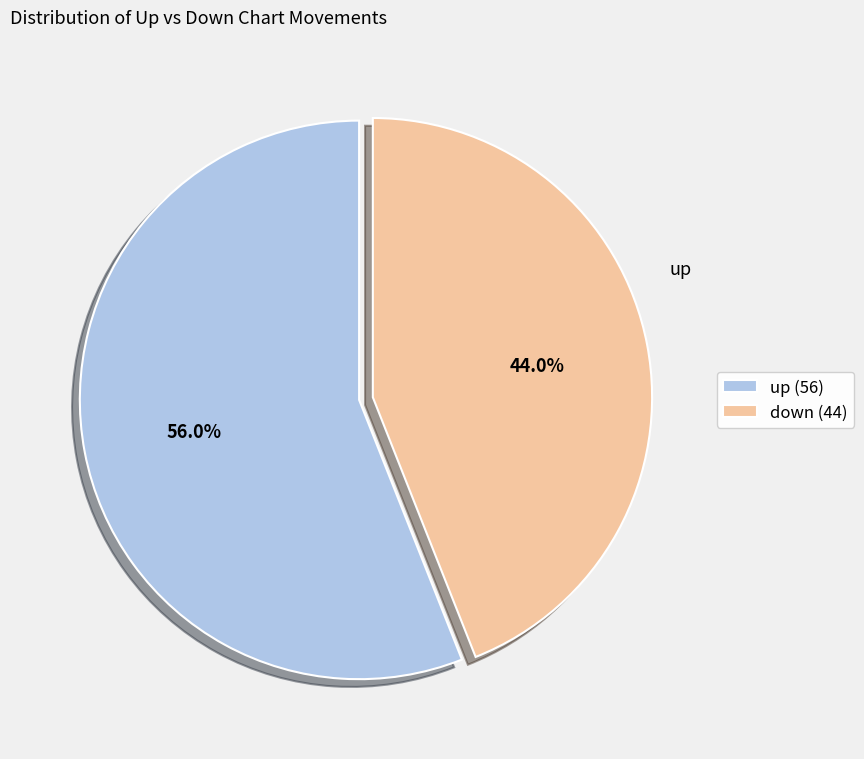

Combined, do down and up account for over 50%?

Yes